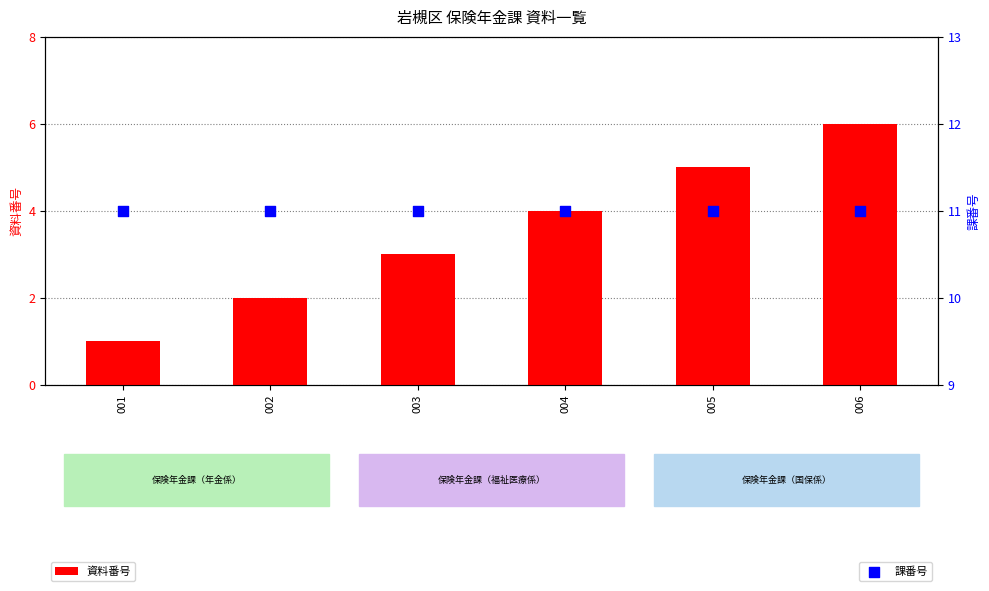

Which series reaches the minimum Y coordinate?

資料番号